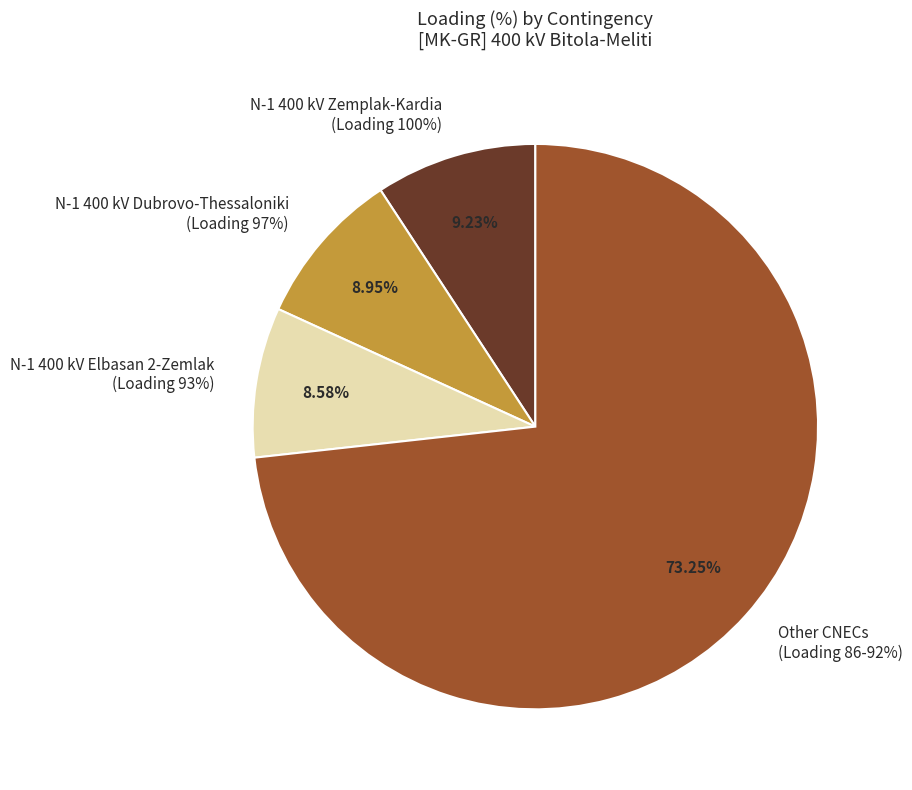

Is it true that N-1 400 kV Amideo-Lagadas ck.2 is 16% of the pie?

False